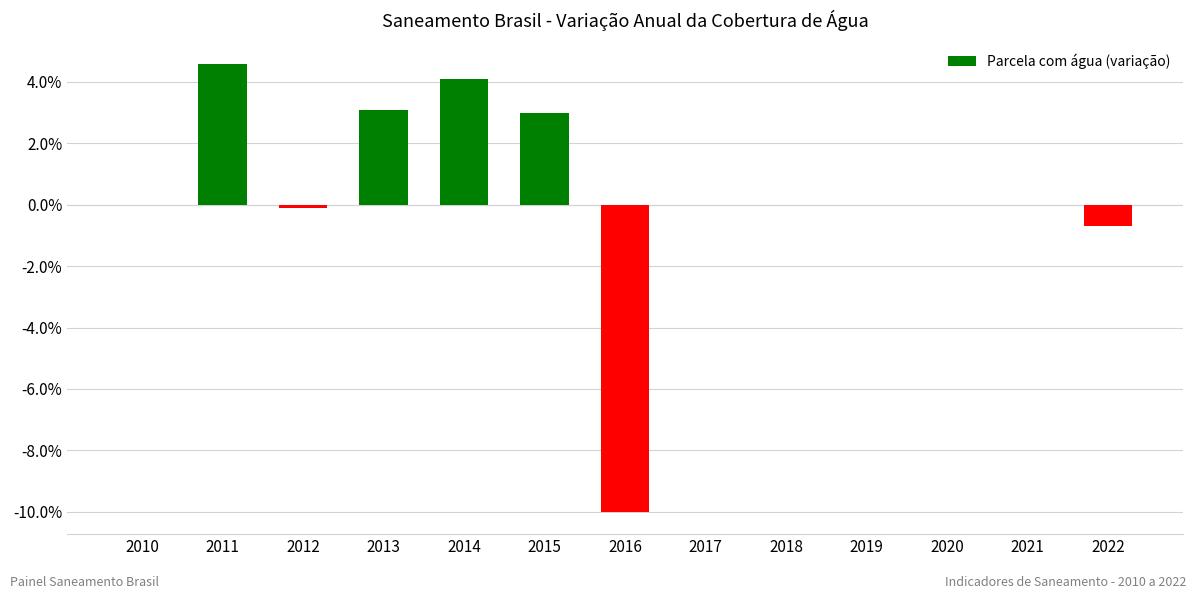

Are the bars horizontal?

No